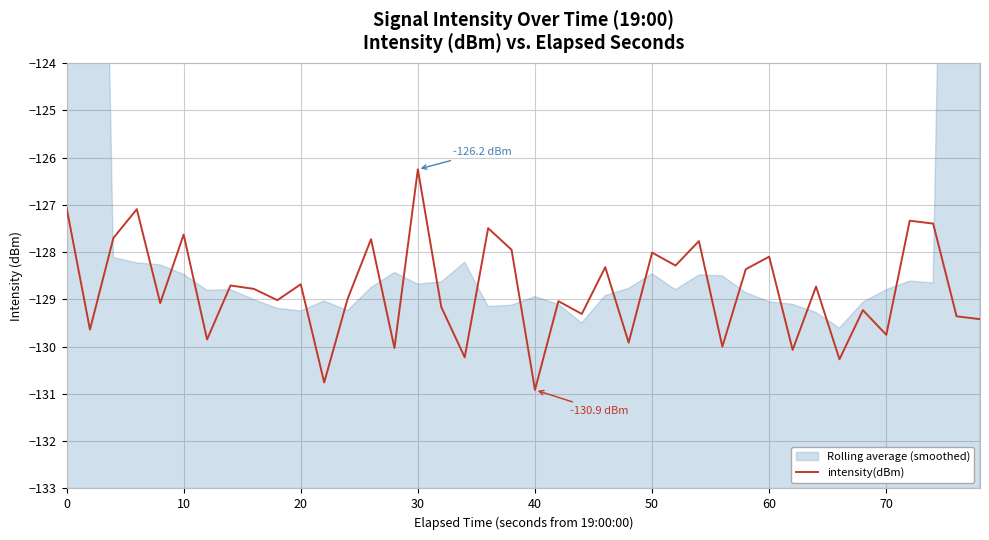

Does the chart have visible grid lines?

Yes